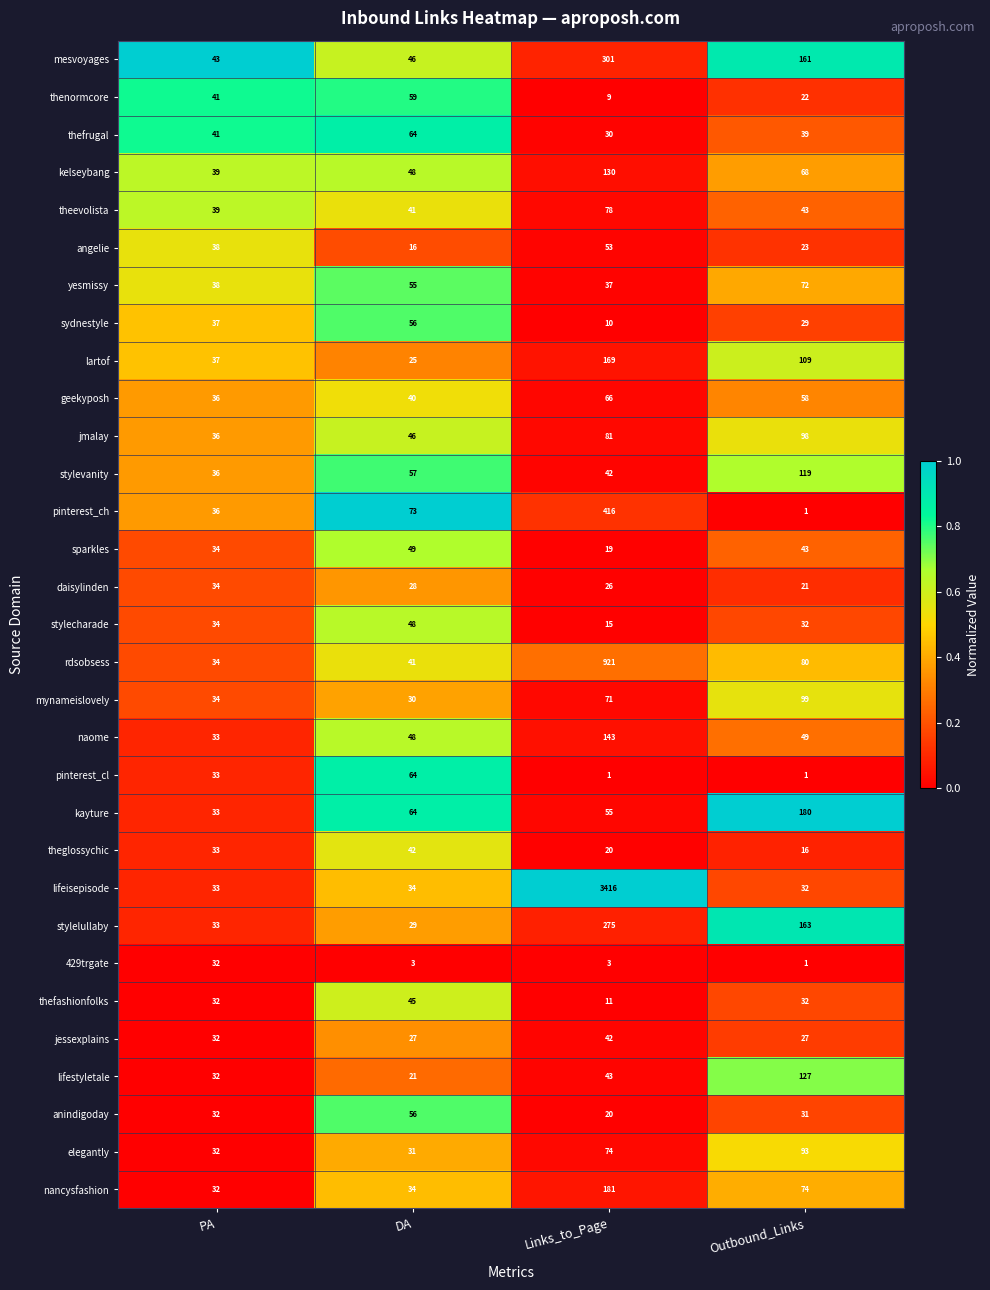

Where is mynameislovely nearest to the value 64?

Links_to_Page